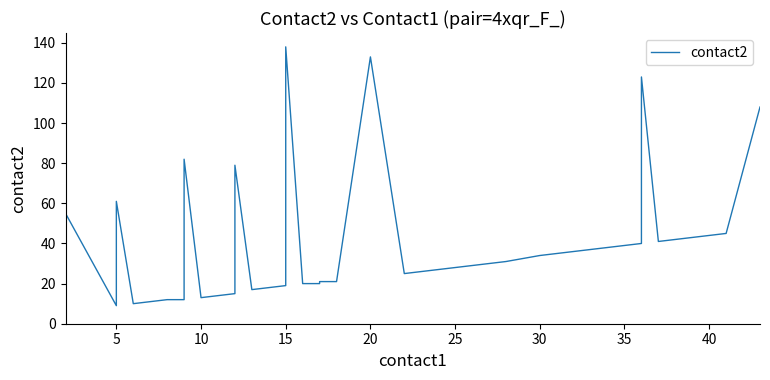

How many data points are less than 34?

20